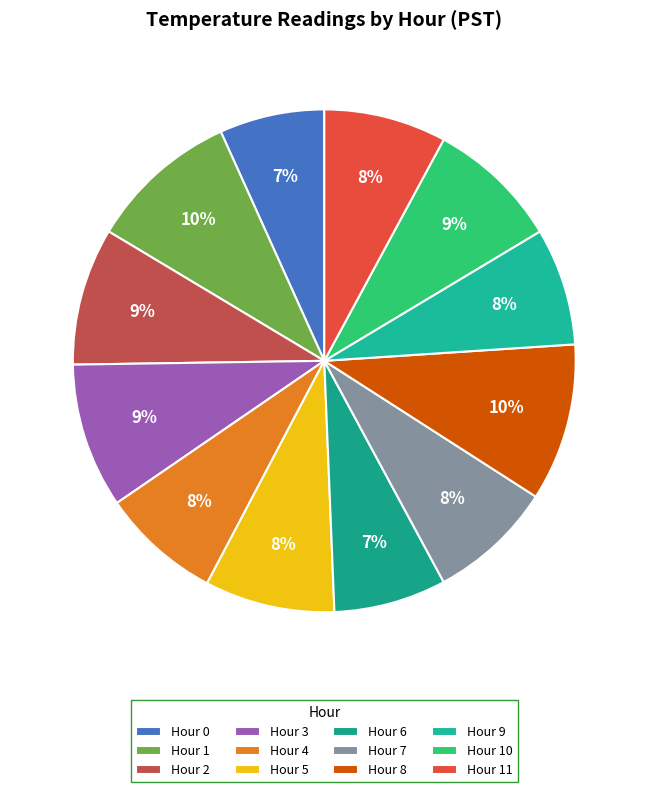

To the nearest percent, what is the difference between the largest and smallest slice percentages?

3%